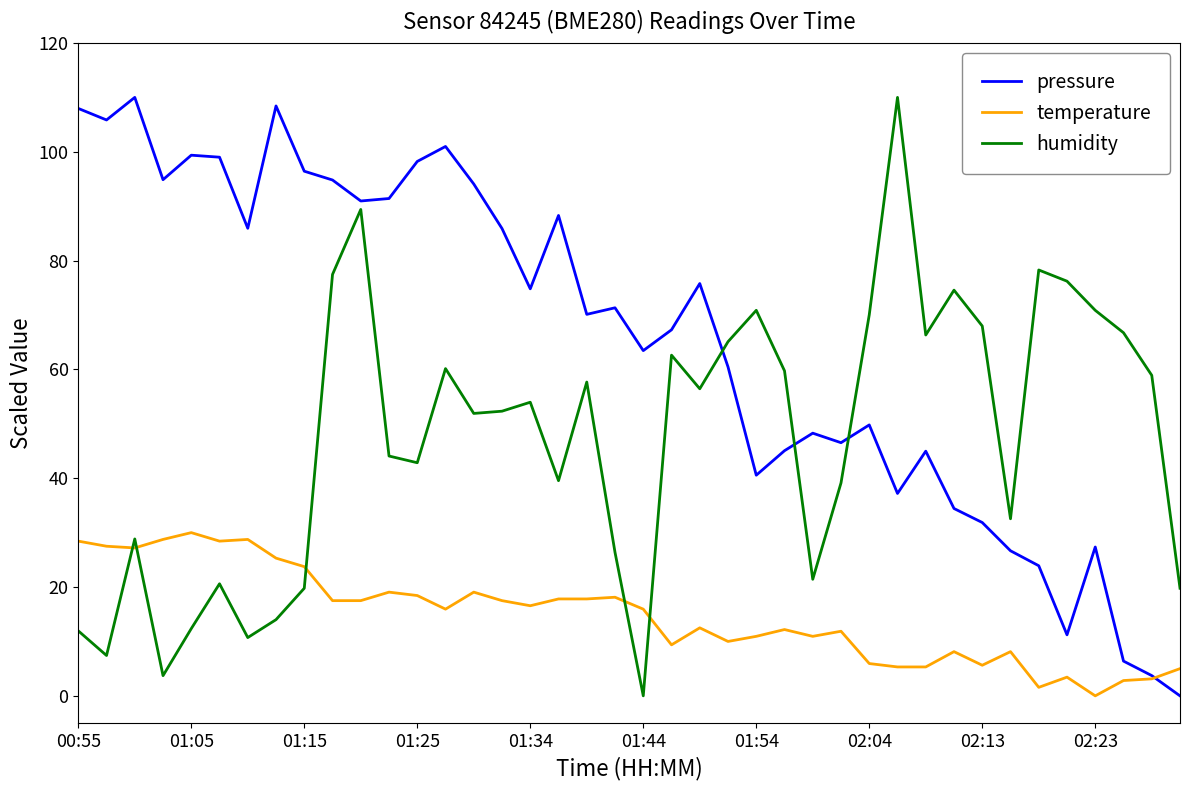

Rank the series by their average value, from lowest to highest.

temperature, humidity, pressure